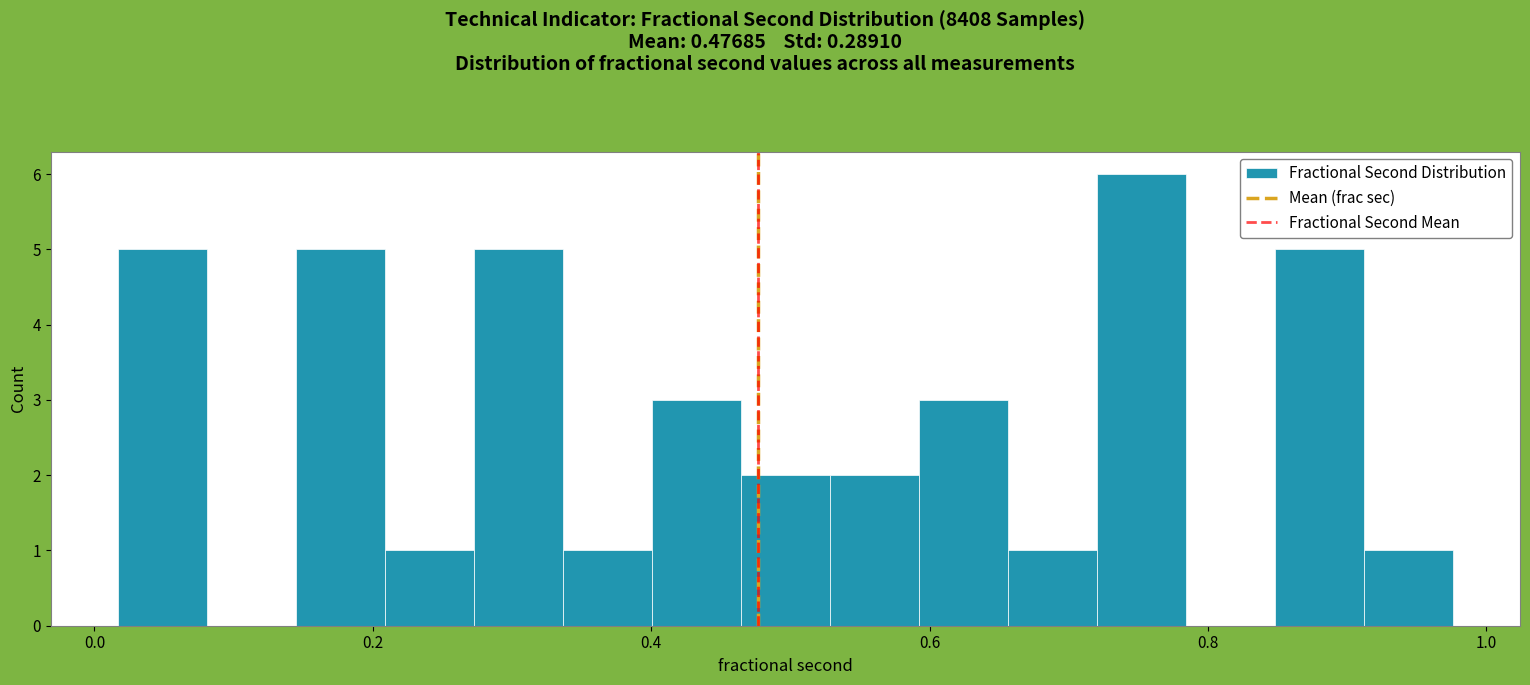

Read against the x-axis, roughly where is the centre of the tallest bar?

0.76